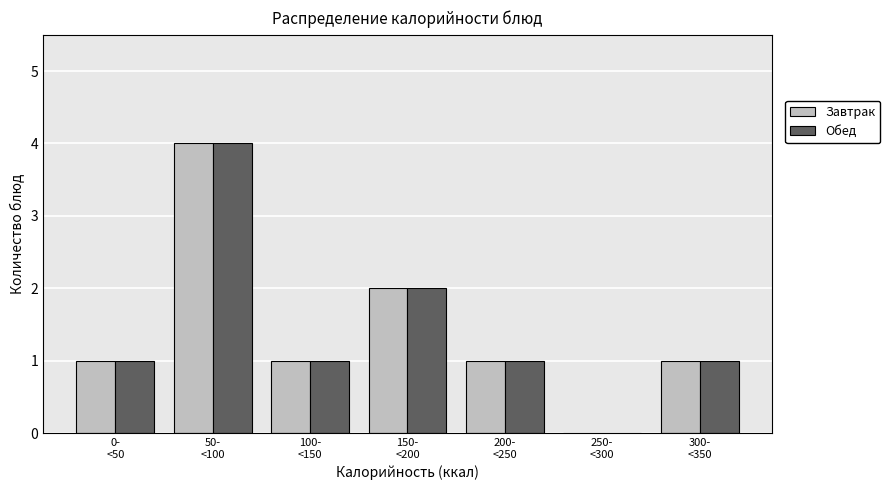

What is the maximum value for Обед?

4